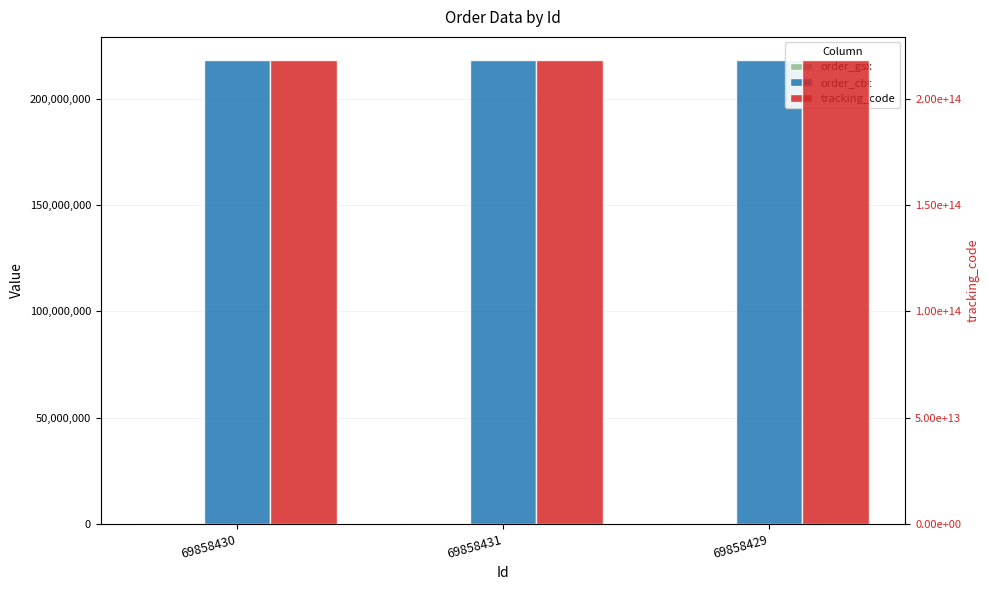

What is the average value of the order_cbt series?

218367312